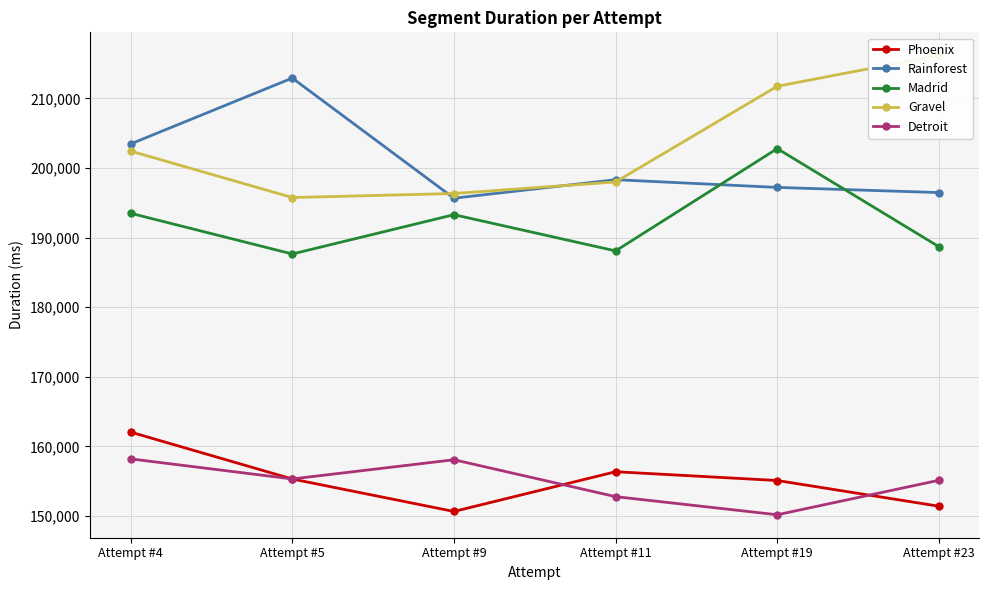

Between Attempt #5 and Attempt #4, which is larger?

Attempt #4